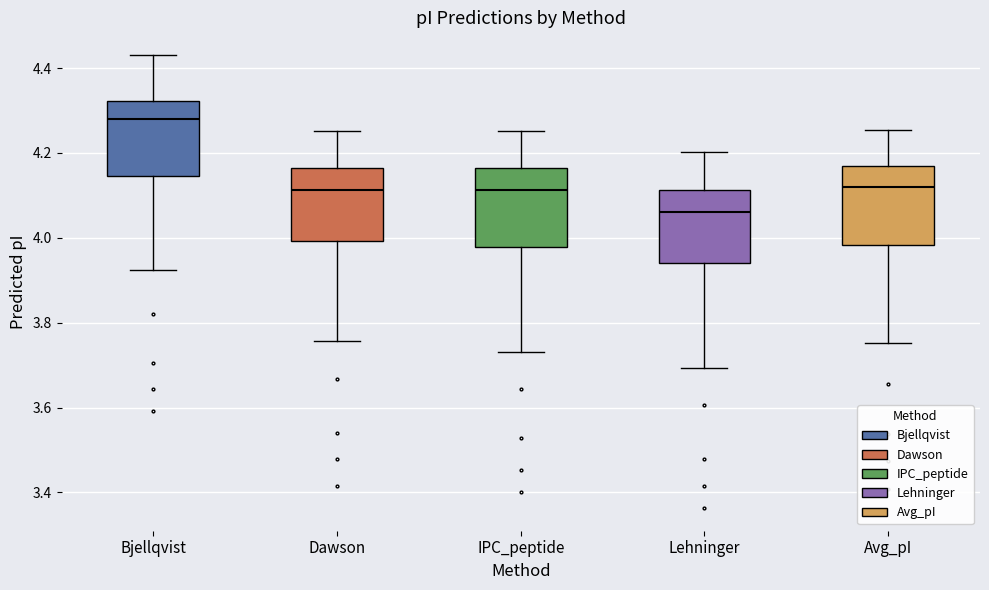

Reading left to right, read every box against the y-axis: the position of its median line, the range the box covers, and the ends of its whiskers. The values are not printed on the chart, so give them approximately, as read against the axis.

Bjellqvist: median 4.28, box 4.14 to 4.32, whiskers 3.92 to 4.44
Dawson: median 4.12, box 4.00 to 4.16, whiskers 3.76 to 4.26
IPC_peptide: median 4.12, box 3.98 to 4.16, whiskers 3.74 to 4.26
Lehninger: median 4.06, box 3.94 to 4.12, whiskers 3.70 to 4.20
Avg_pI: median 4.12, box 3.98 to 4.16, whiskers 3.76 to 4.26